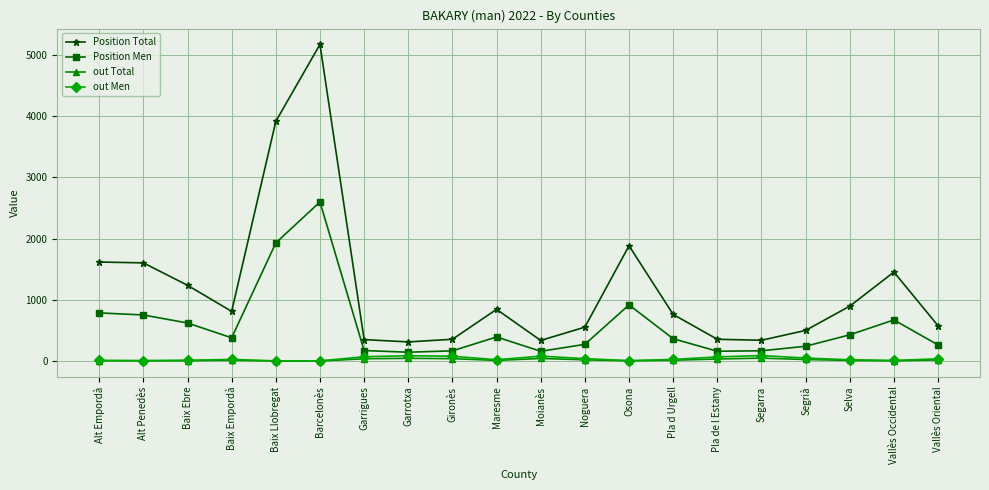

True or false: Position Total and out Men cross at least once.

False